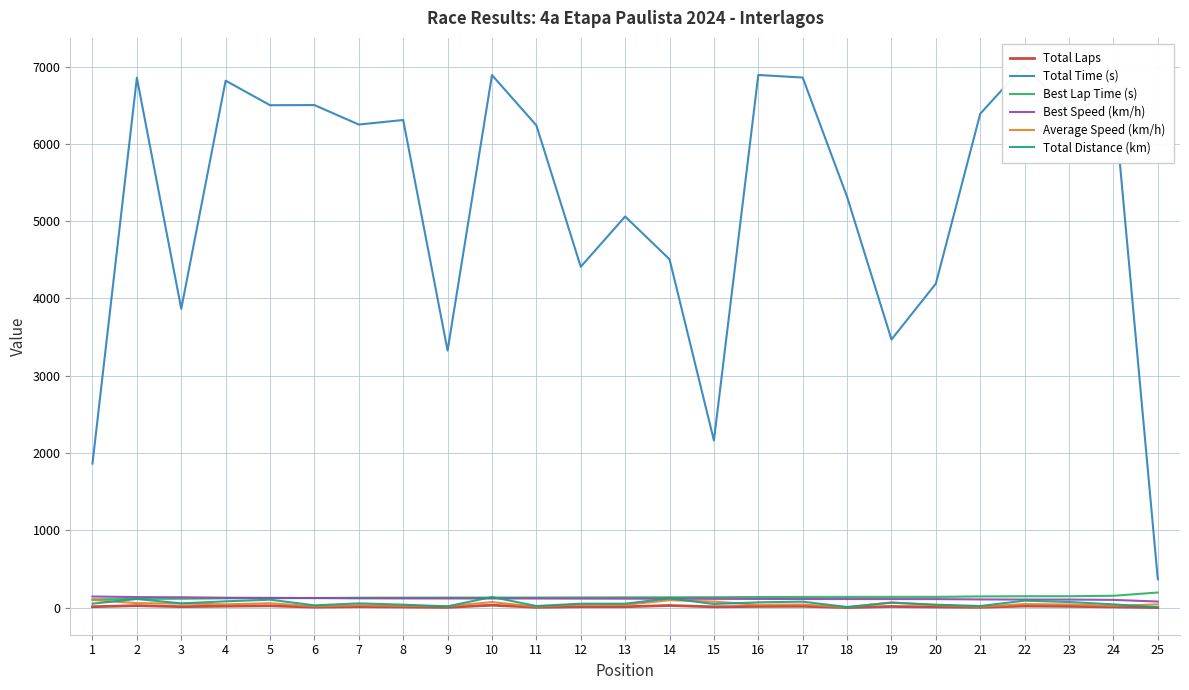

What is the total value across all series at 6?

6804.3